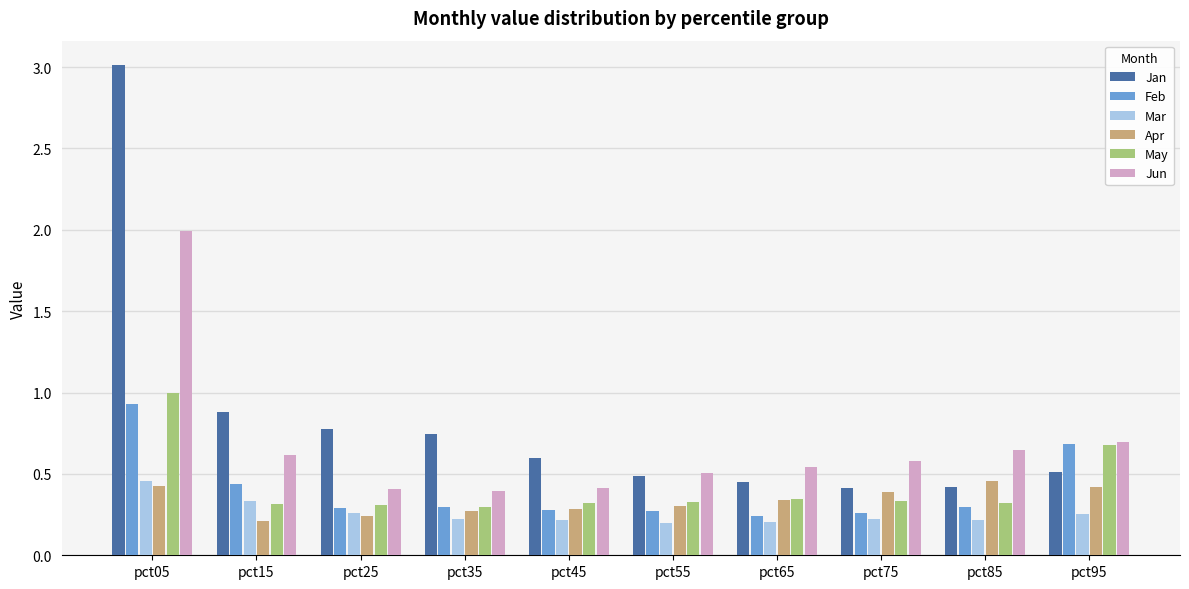

The value of Mar at pct35 is 0.1. True or false?

False